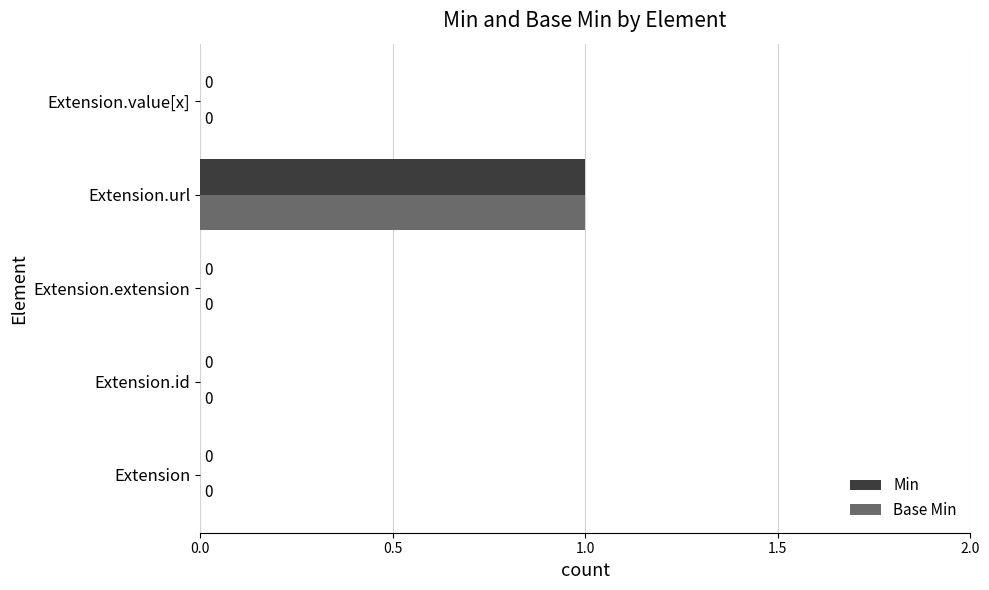

True or false: Base Min has a value of 0 at Extension.

True